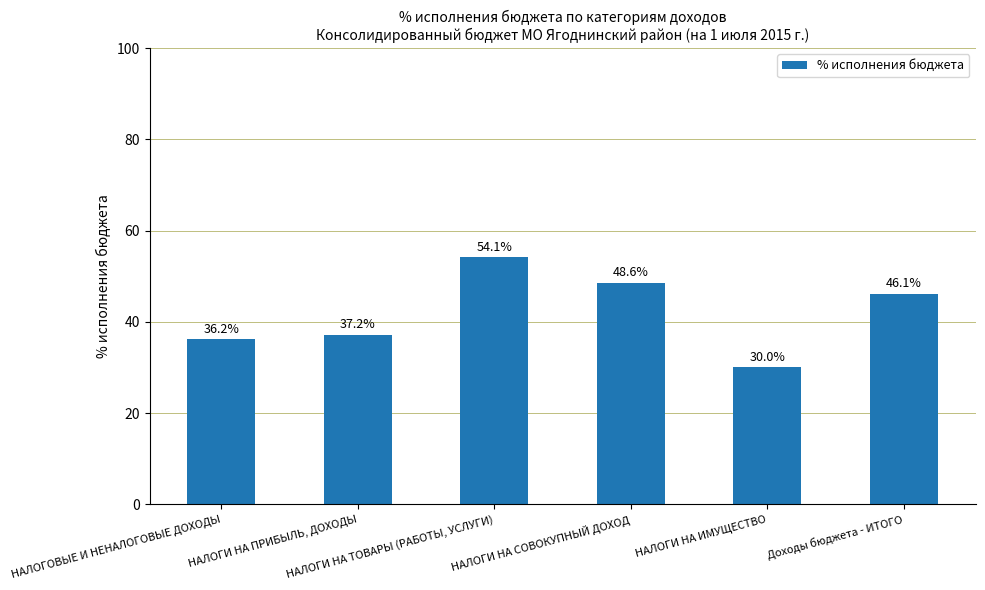

Approximately how many times larger is the value at Доходы бюджета - ИТОГО compared to НАЛОГИ НА ТОВАРЫ (РАБОТЫ, УСЛУГИ)?

0.9